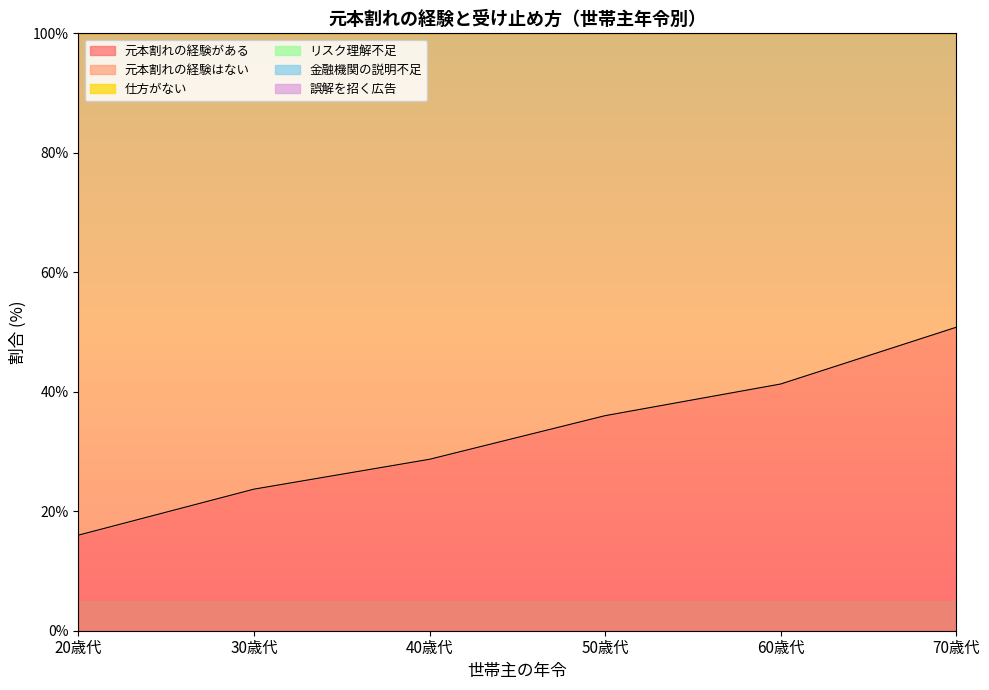

At which category is the sum across all series the highest?

70歳代